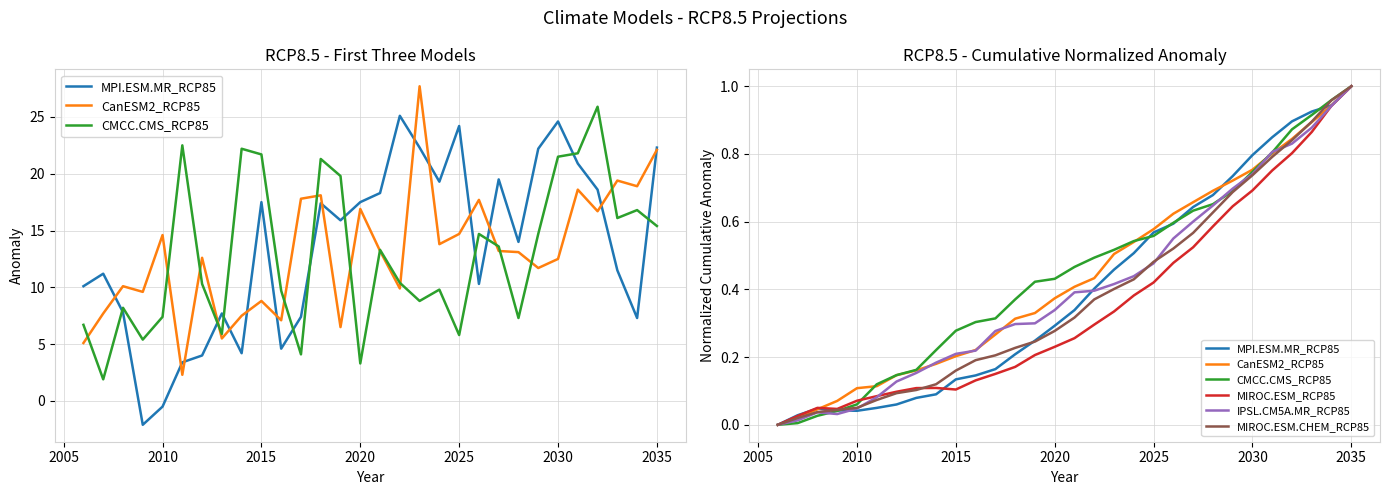

True or false: MIROC.ESM_RCP85 has more than 2 interior local peaks.

False